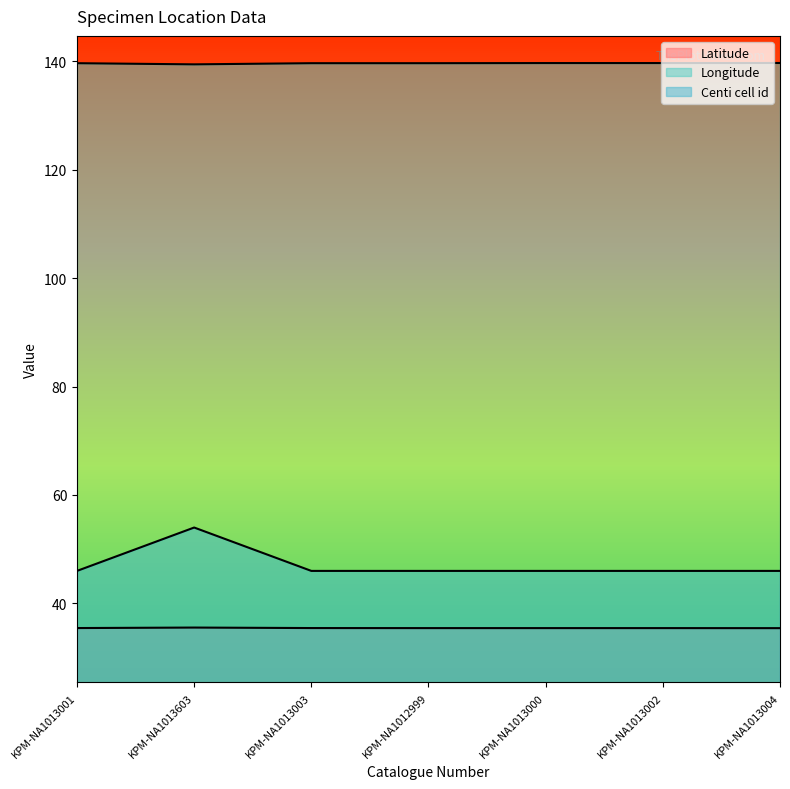

What are all the series names shown in the legend?

Latitude, Longitude, Centi cell id